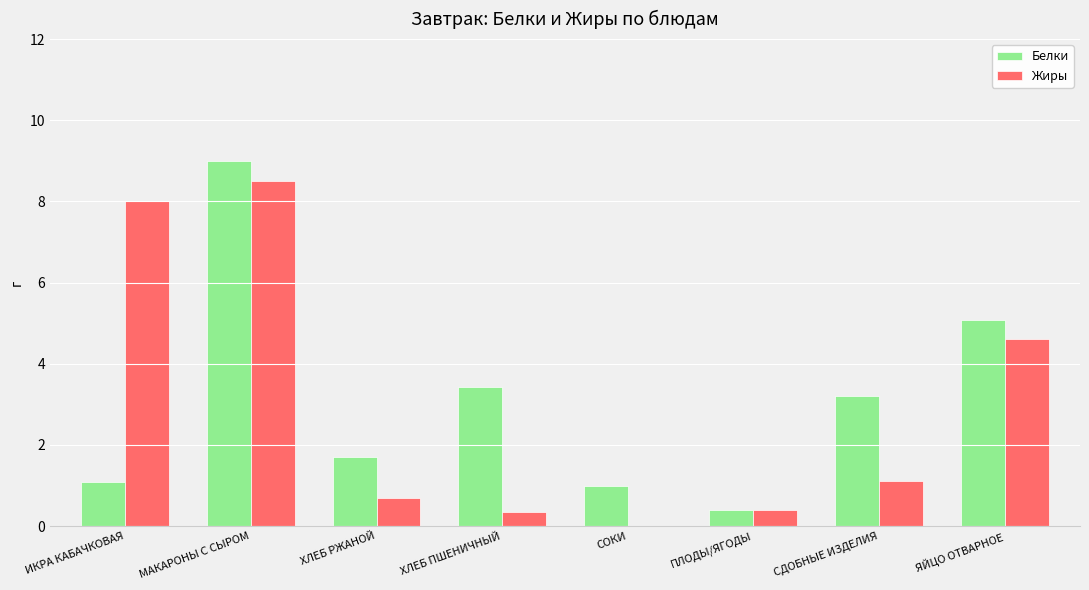

Which label corresponds to the largest value in the chart?

МАКАРОНЫ С СЫРОМ